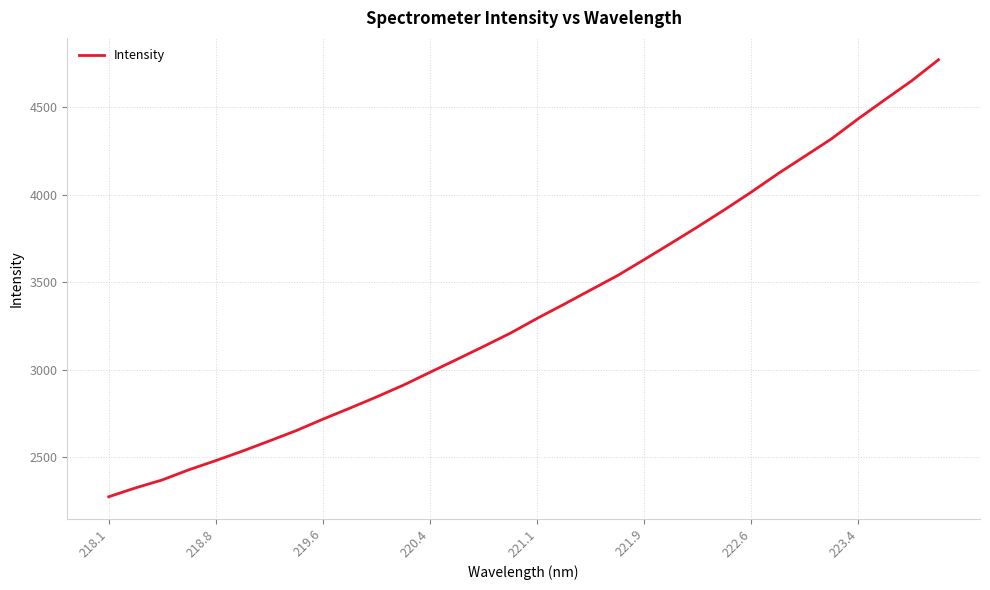

What is the minimum value shown in the chart?

2275.4